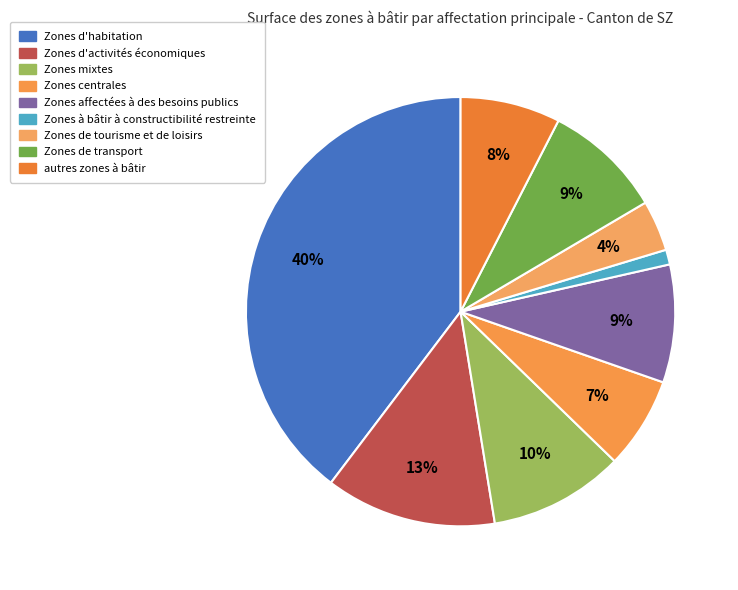

Is Zones à bâtir à constructibilité restreinte the majority of the pie?

No